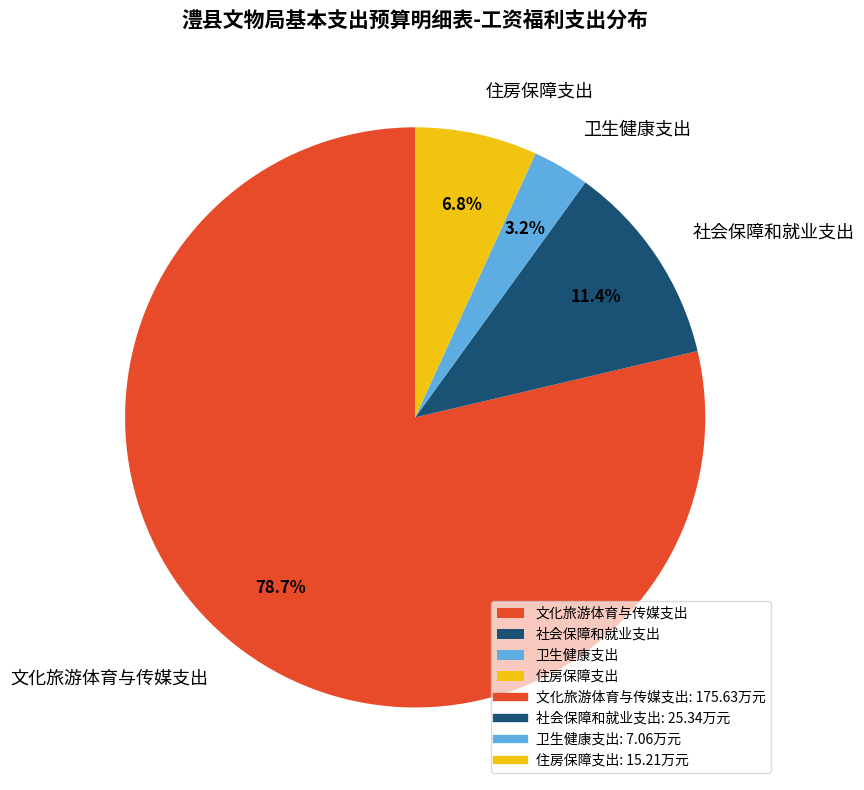

How many segments does this pie chart have?

4